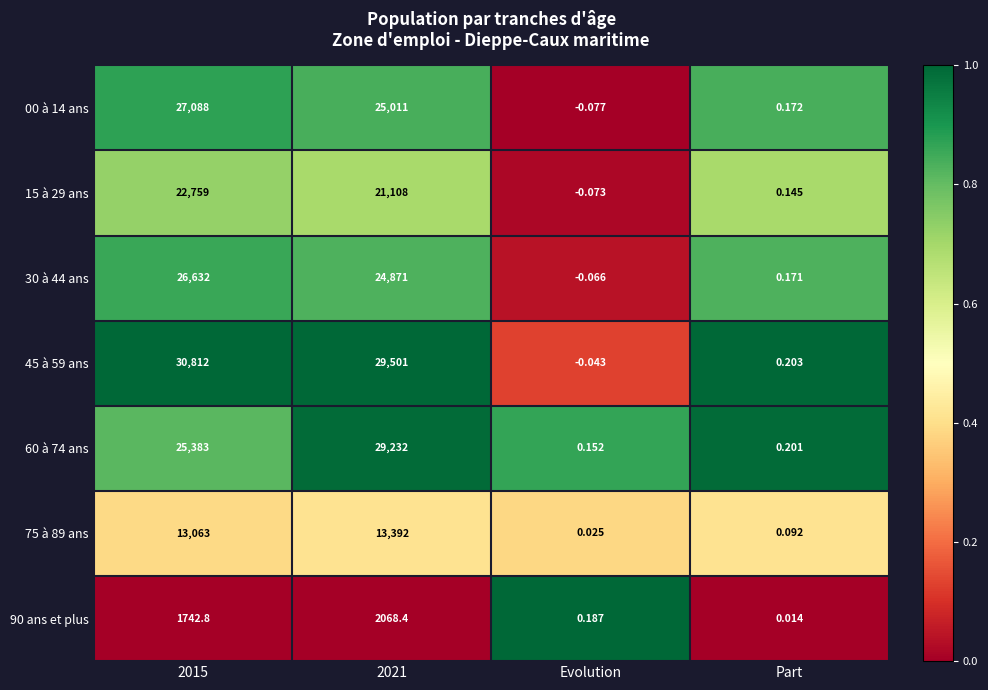

Which series has the widest spread of values?

45 à 59 ans